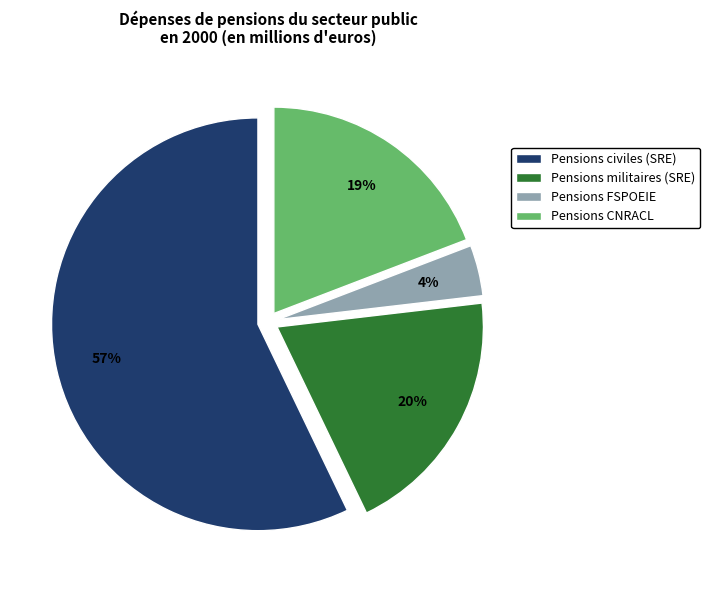

The Pensions civiles (SRE) slice represents 57% of the pie. True or false?

True